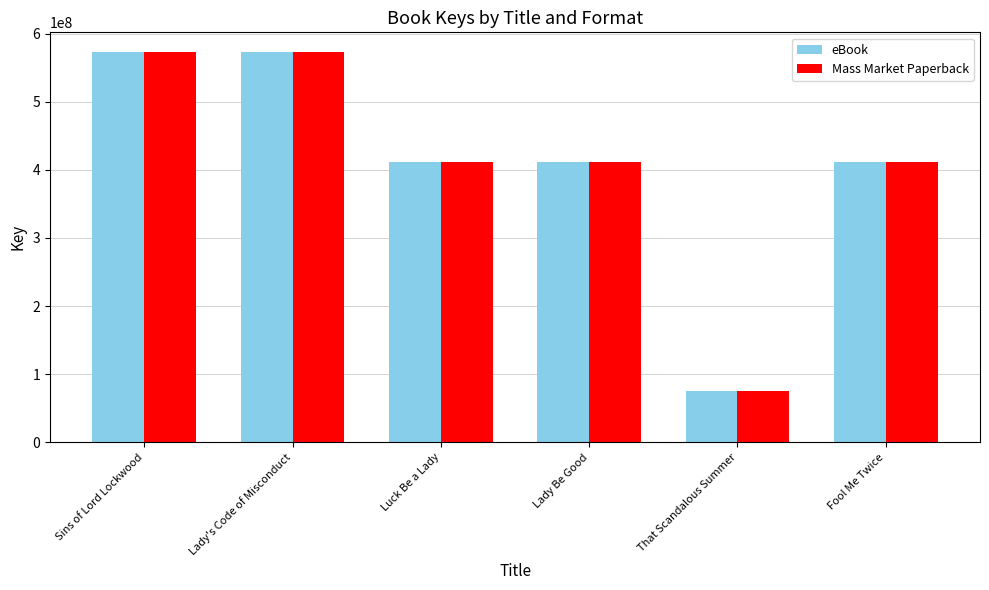

How many bars are there in each group?

2